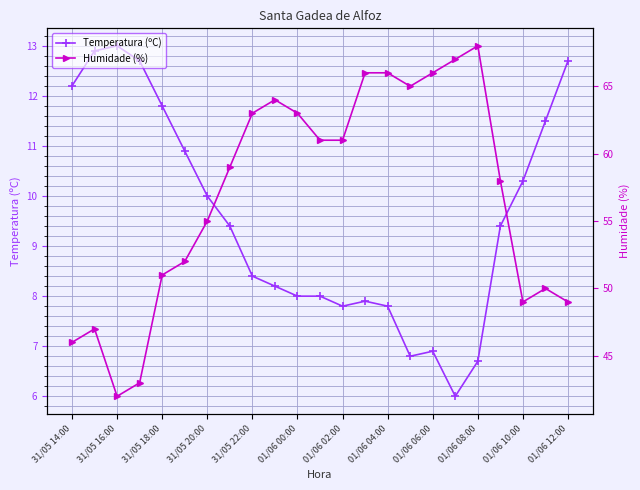

What is the average value of the Temperatura (ºC) series?

9.5